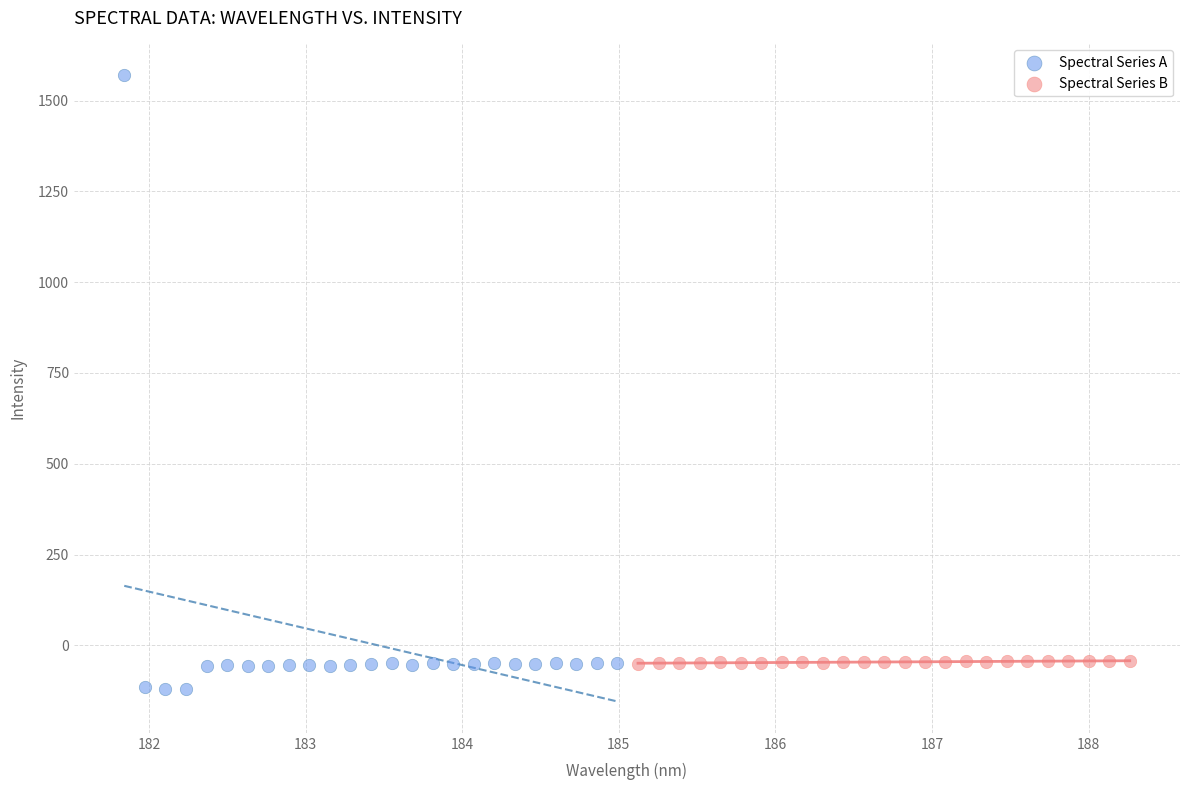

What are all the series names shown in the legend?

Spectral Series A, Spectral Series B